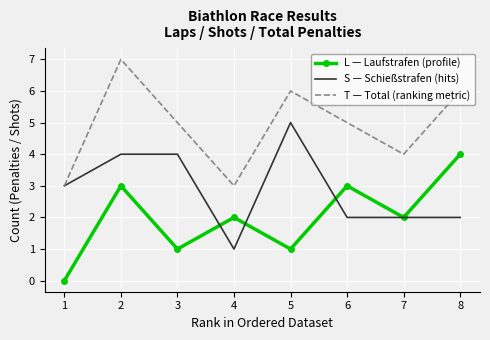

Reading right to left, list all the values displayed in this chart.

L: 8=4	7=2	6=3	5=1	4=2	3=1	2=3	1=0
S: 8=2	7=2	6=2	5=5	4=1	3=4	2=4	1=3
T: 8=6	7=4	6=5	5=6	4=3	3=5	2=7	1=3